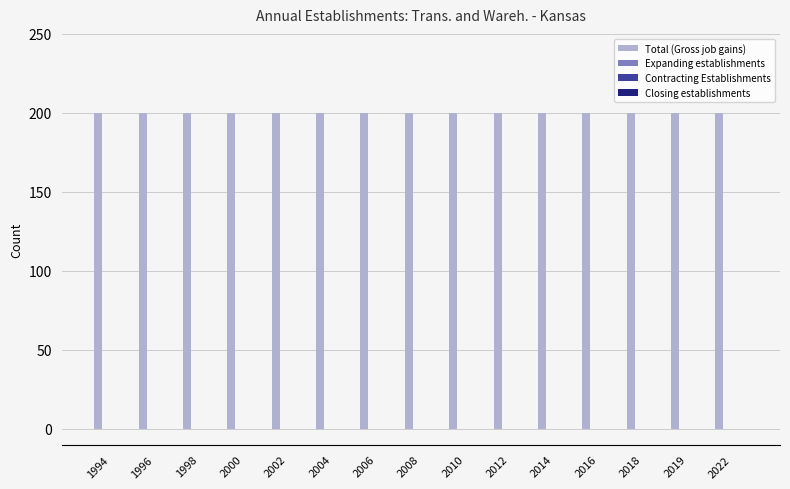

What is the difference between the highest and lowest values at 2019?

200